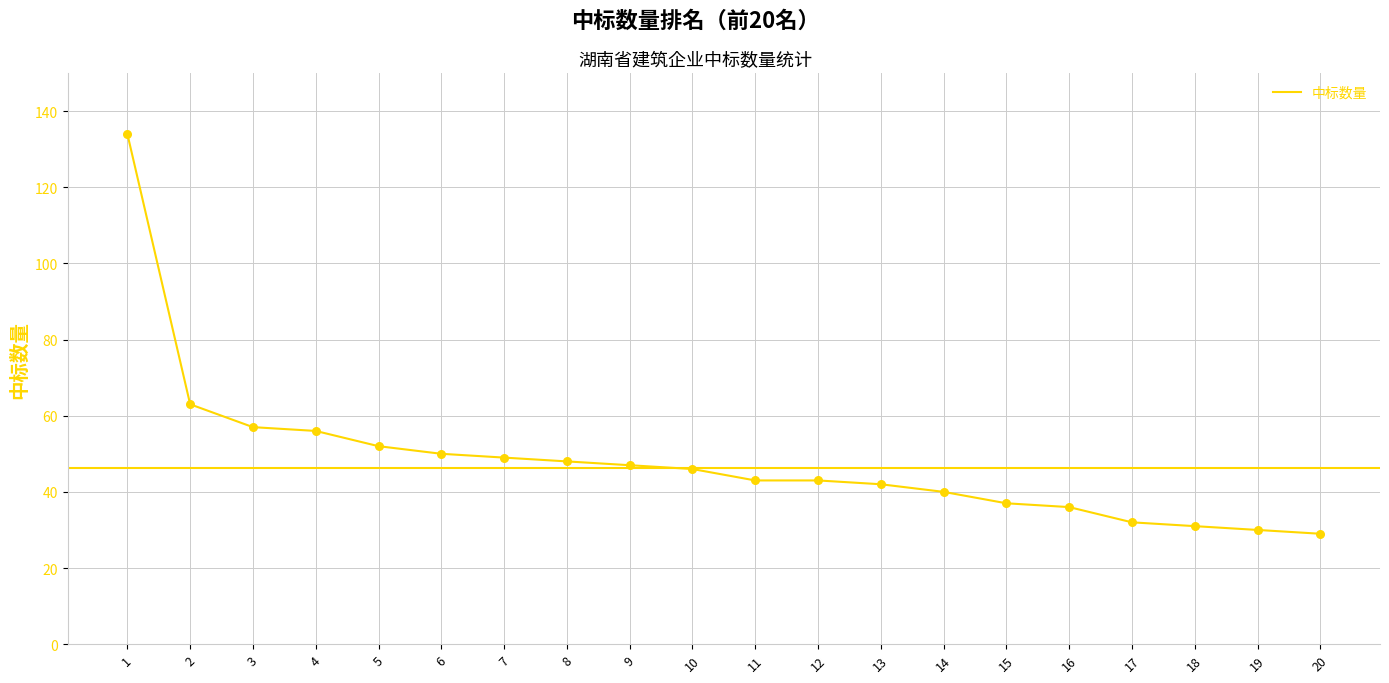

What is the change in value from 15 to 16?

-1